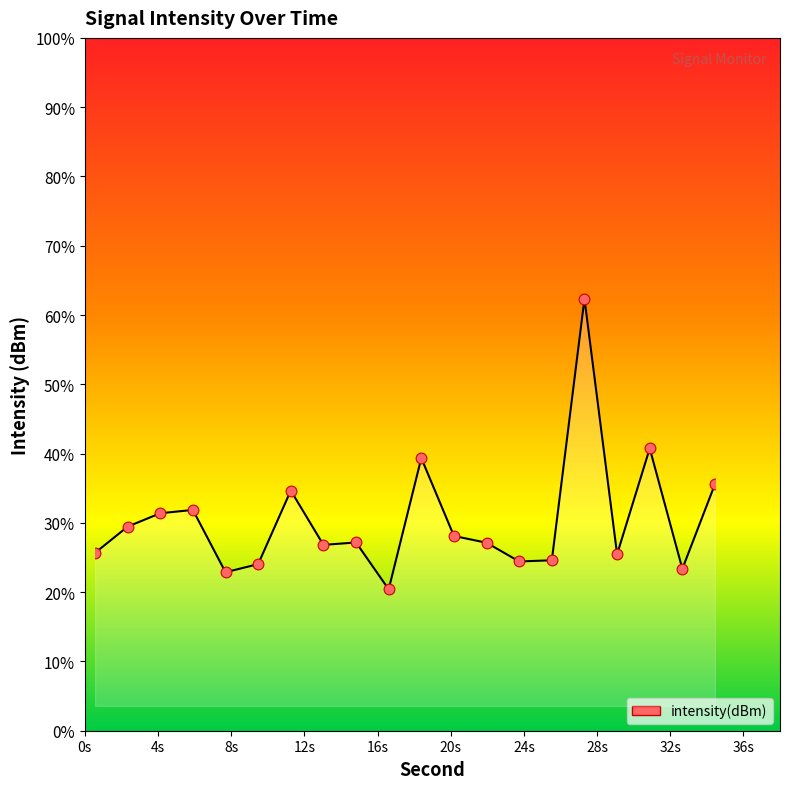

Does the chart have visible grid lines?

No